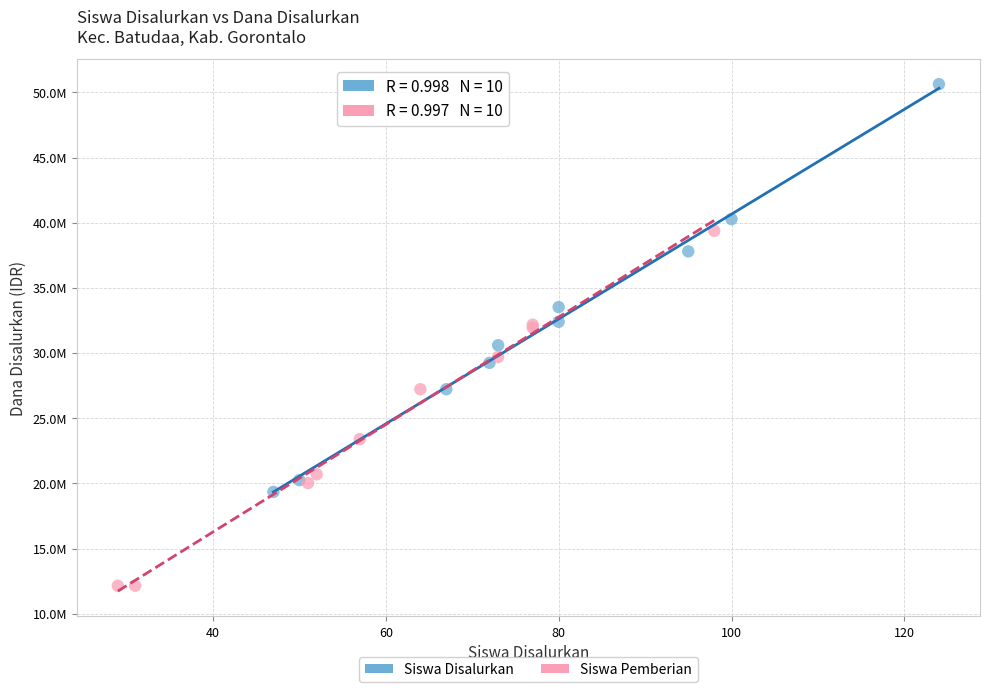

What are all the series names shown in the legend?

Siswa Disalurkan, Siswa Pemberian